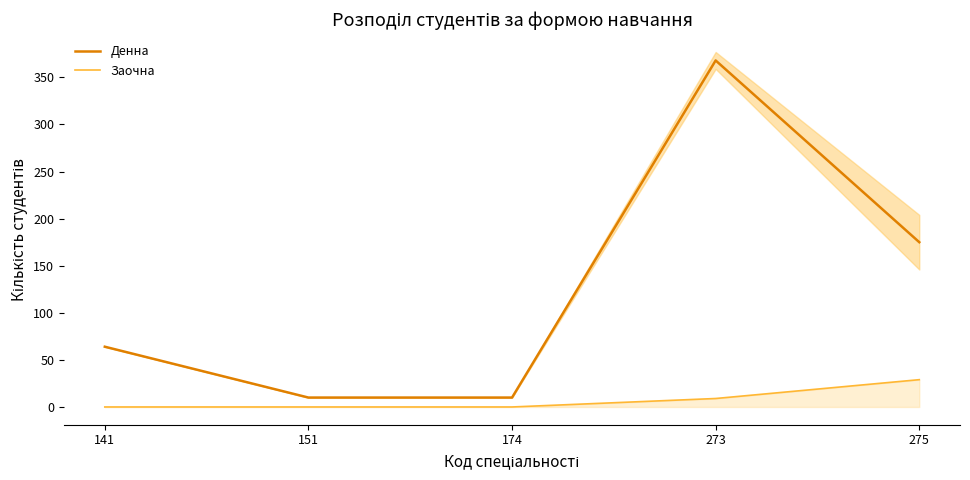

How many values in the Денна series exceed 64?

2